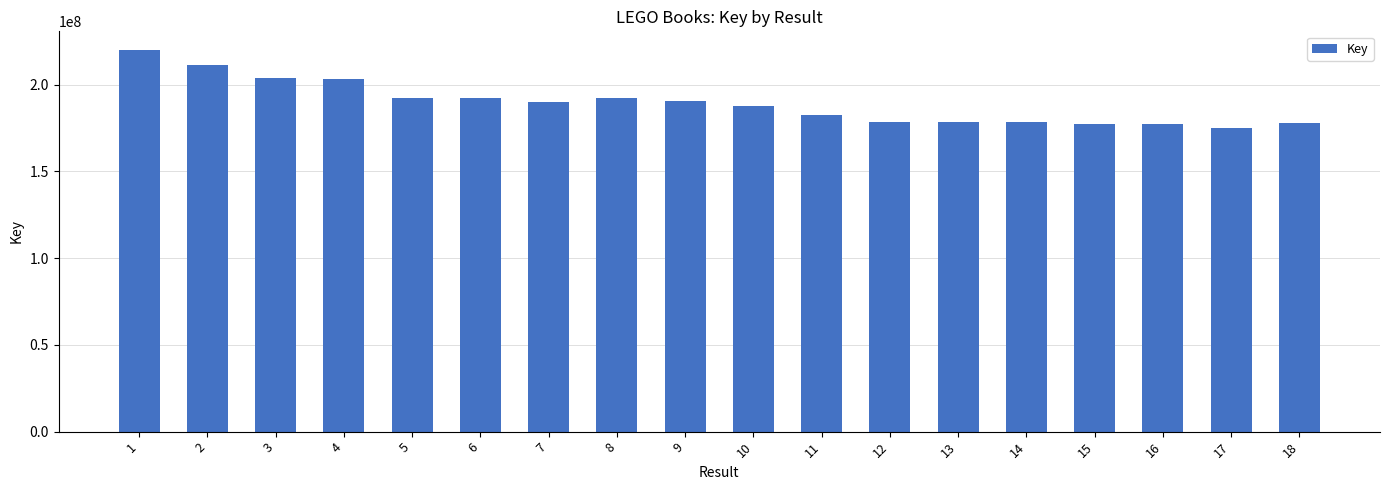

Approximately how many times larger is the value at 7 compared to 16?

1.1